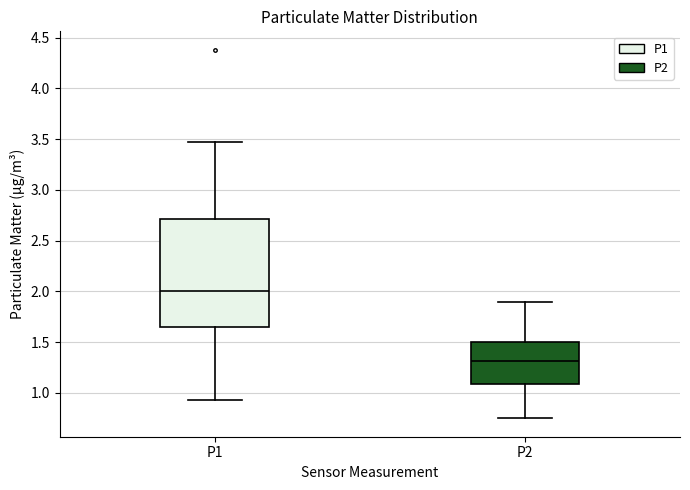

Comparing the boxes themselves (not the whiskers), which one is the tallest?

P1